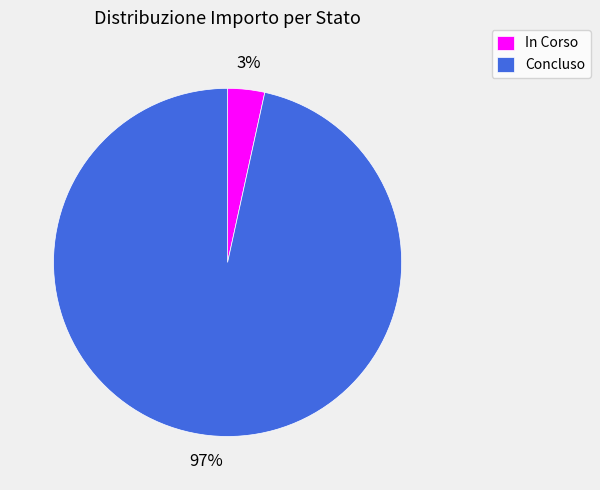

Is there a majority slice in this chart?

Yes